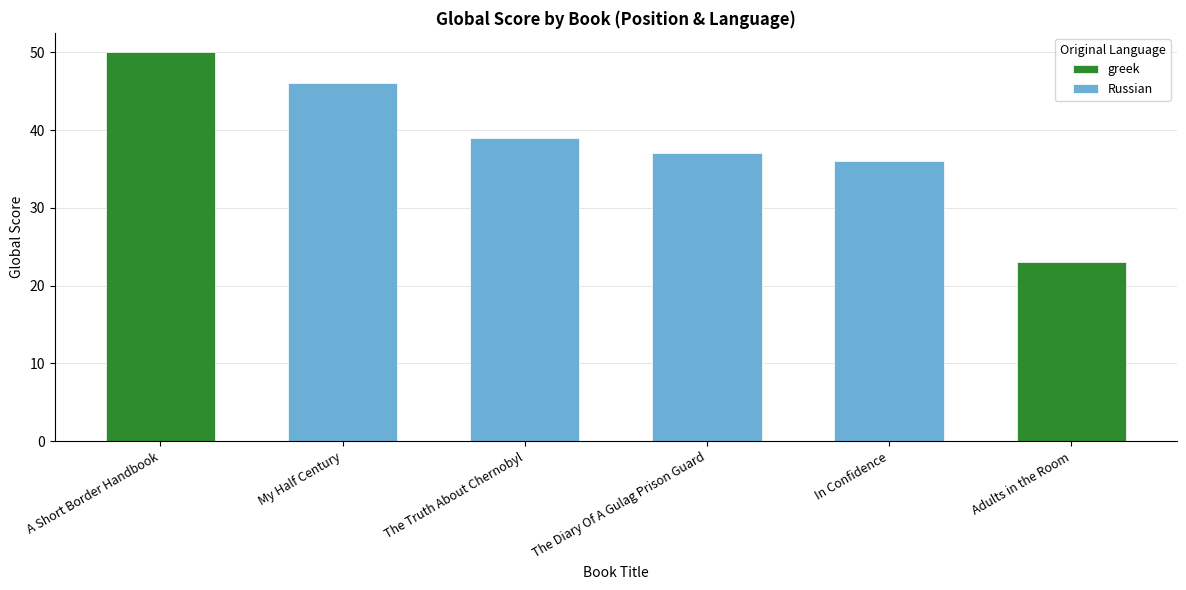

What is the change in value from Russian (Medvedev) to Russian (Dobrynin)?

-3